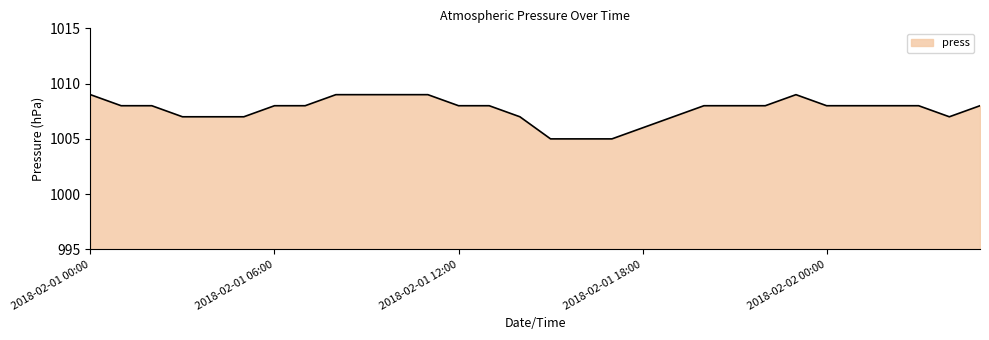

What is the difference between the second highest and second lowest values?

4